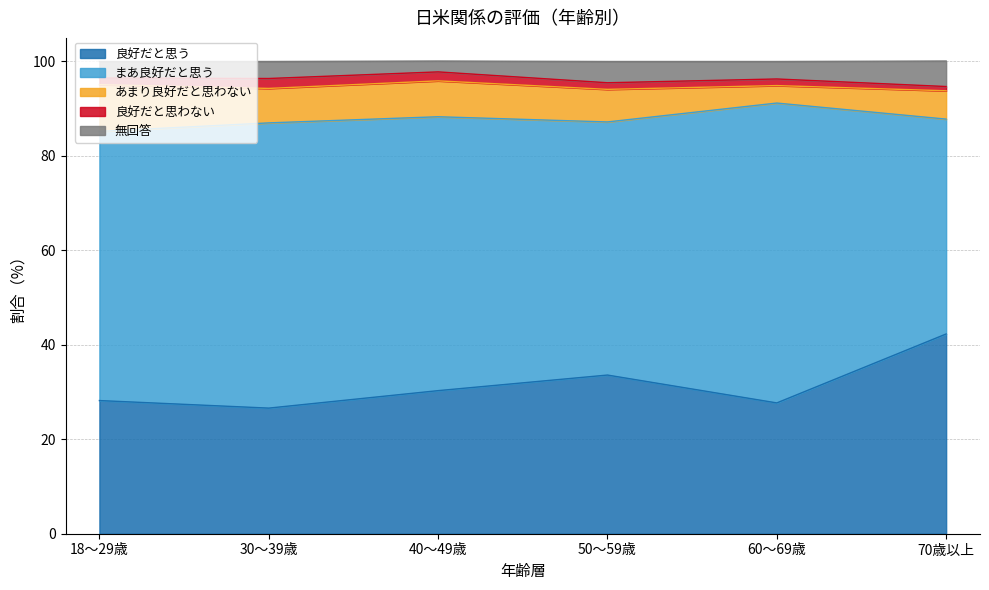

What is the spread (max minus min) of values at 30～39歳?

58.3